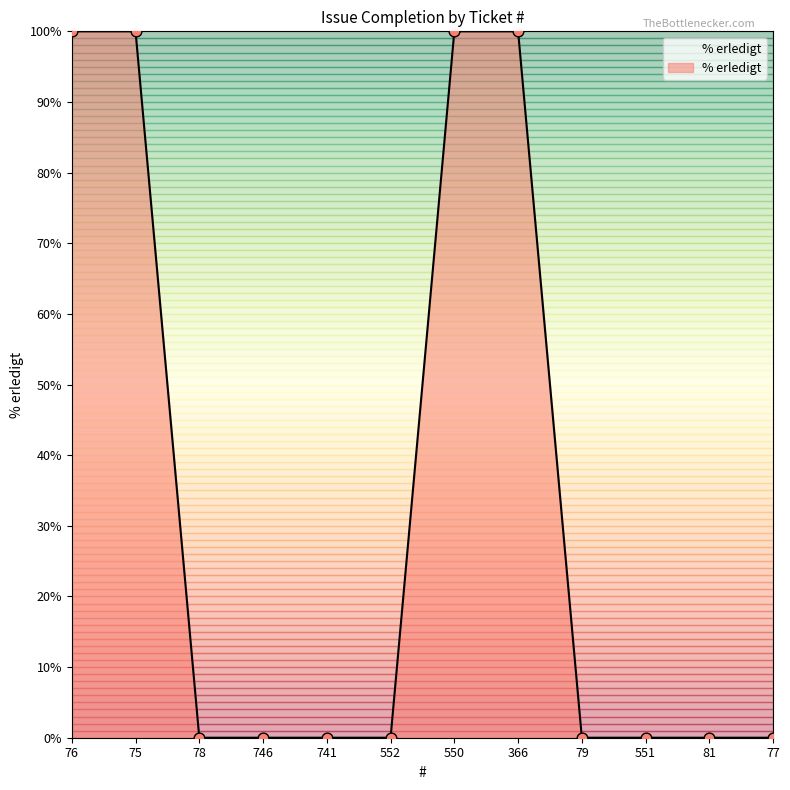

Which has a higher value, 550 or 78?

550